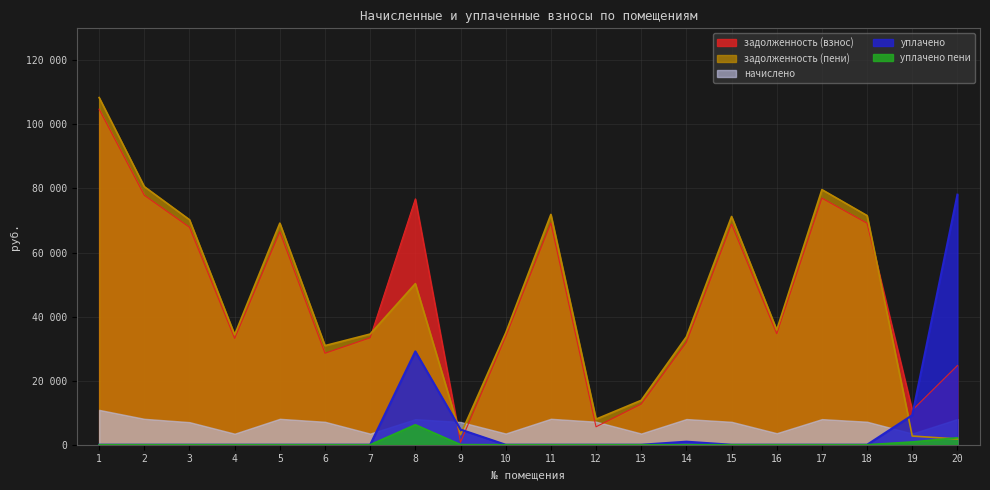

What is the value of the задолженность (взнос) point at the 19th from the left?

10767.0